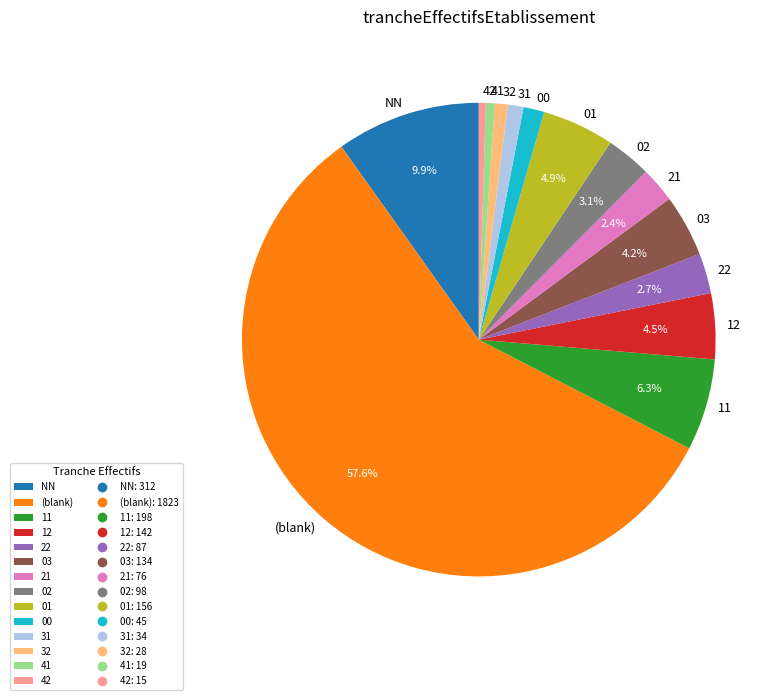

What percentage is NOT represented by 01?

95.1%